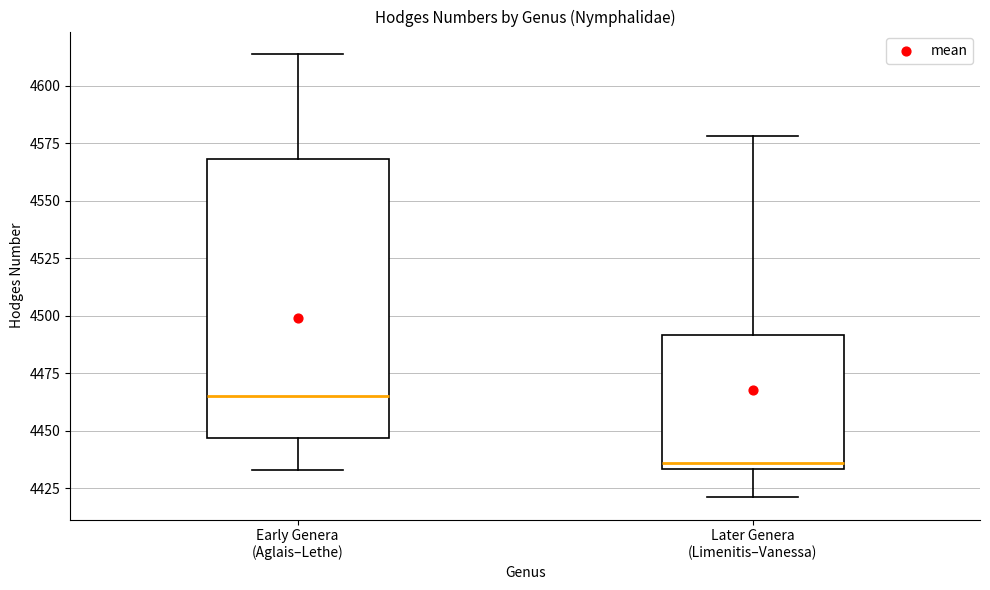

Which box is the tallest, from its lower edge to its upper edge?

Early Genera (Aglais–Lethe)